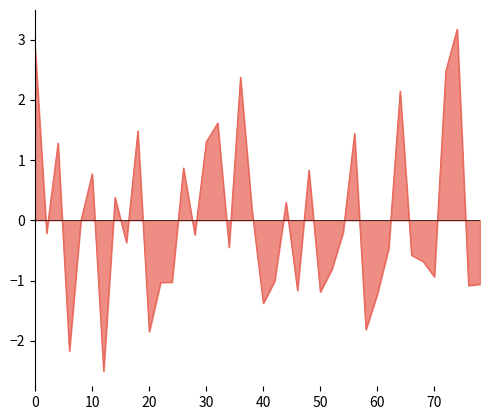

What is the minimum value shown in the chart?

-2.5